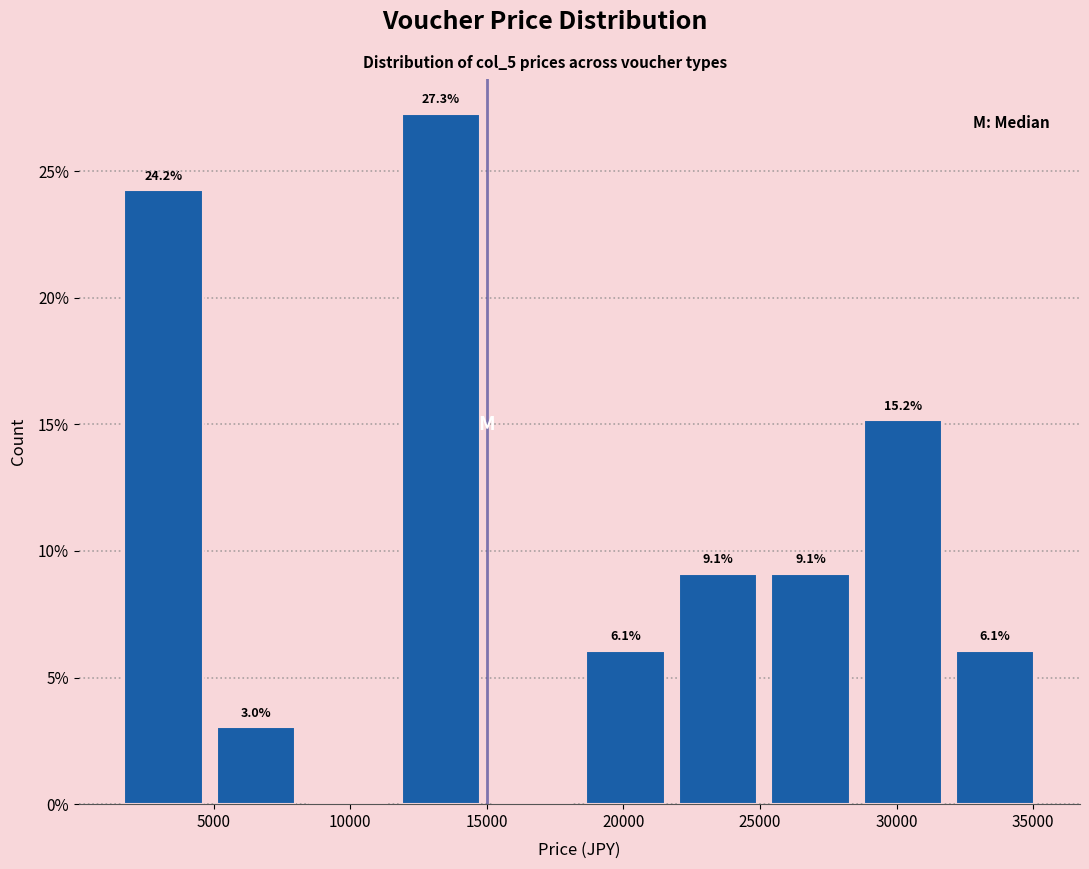

Over which range of the x-axis is the bar tallest?

11500 to 15000